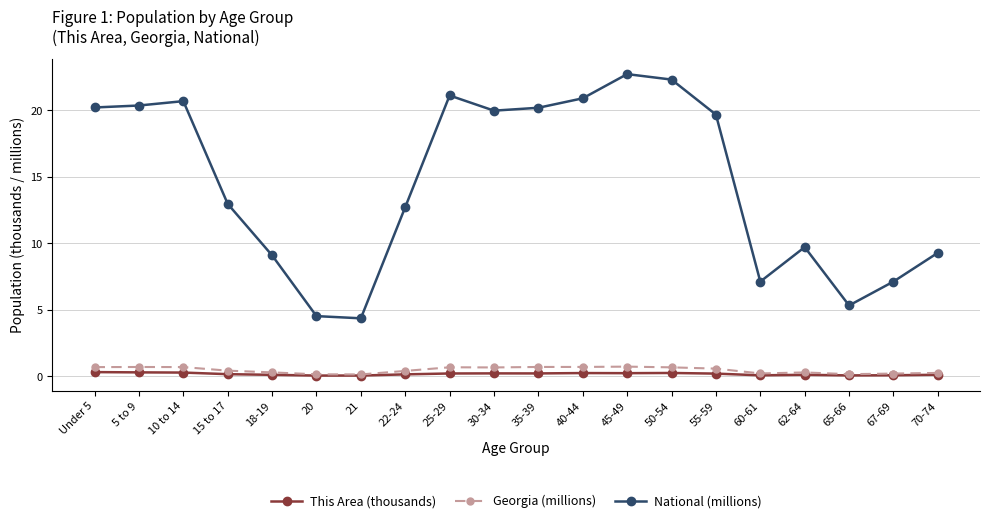

Which series has the largest range (max minus min)?

National (millions)